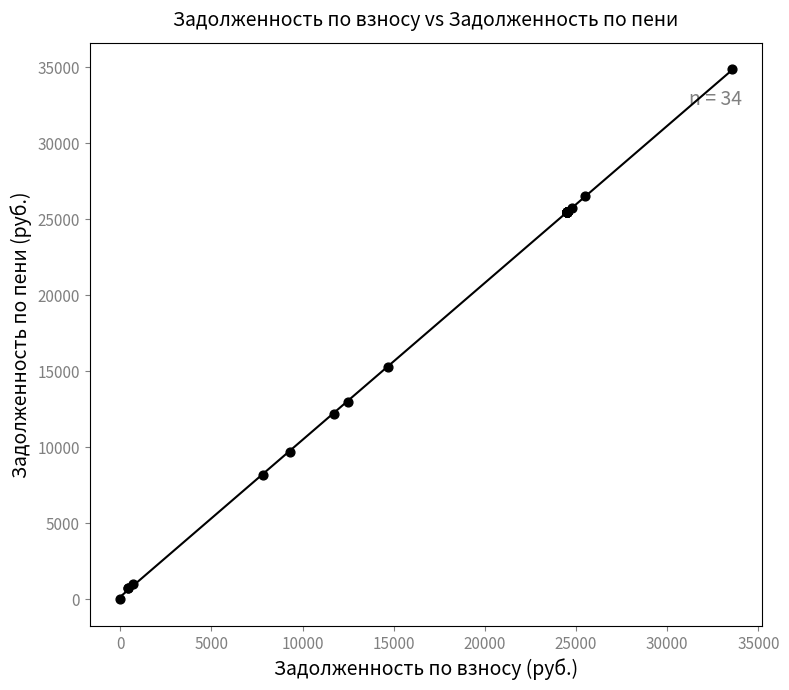

What Y value in the scatter plot is closest to 17437?

15296.4